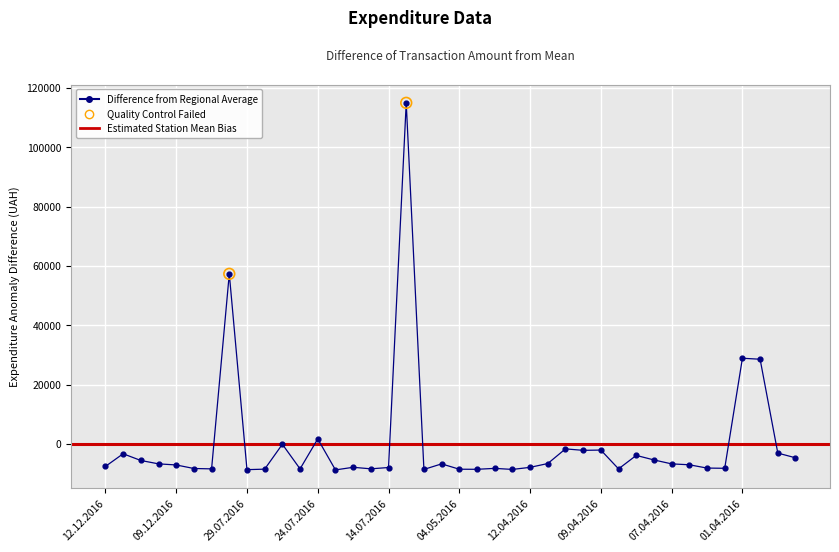

What is the change in value from 13.04.2016 to 07.04.2016?

+1869.2